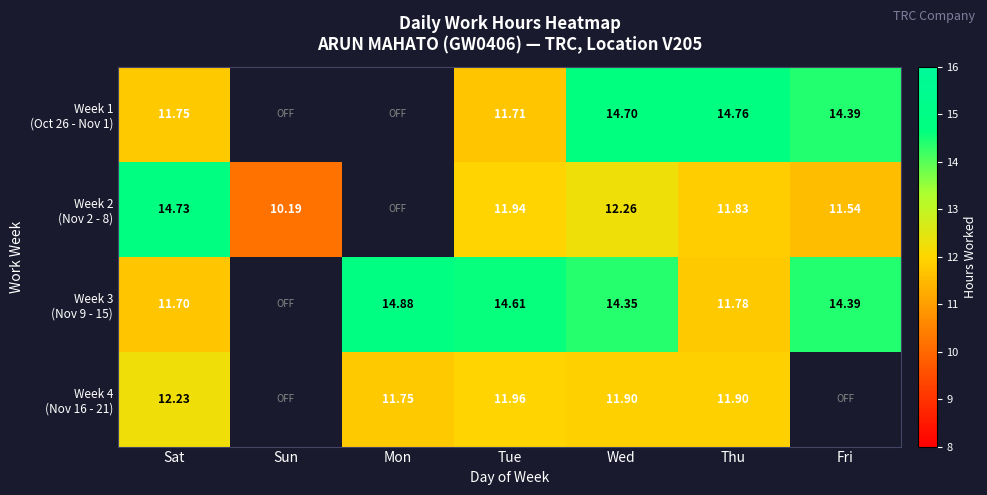

The Week 2 (Nov 2 - 8) series shows 5.4 at Wed. True or false?

False